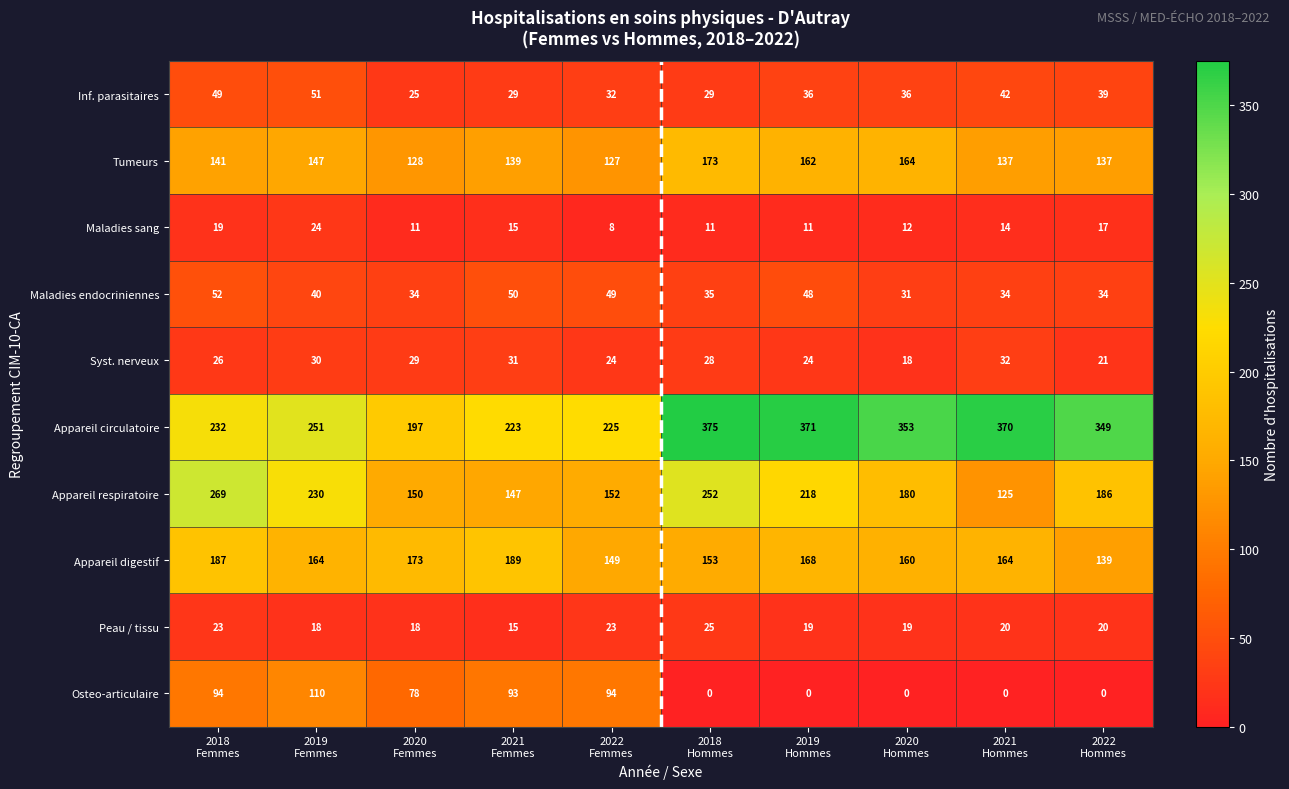

Which series has the largest total across all categories?

Appareil circulatoire